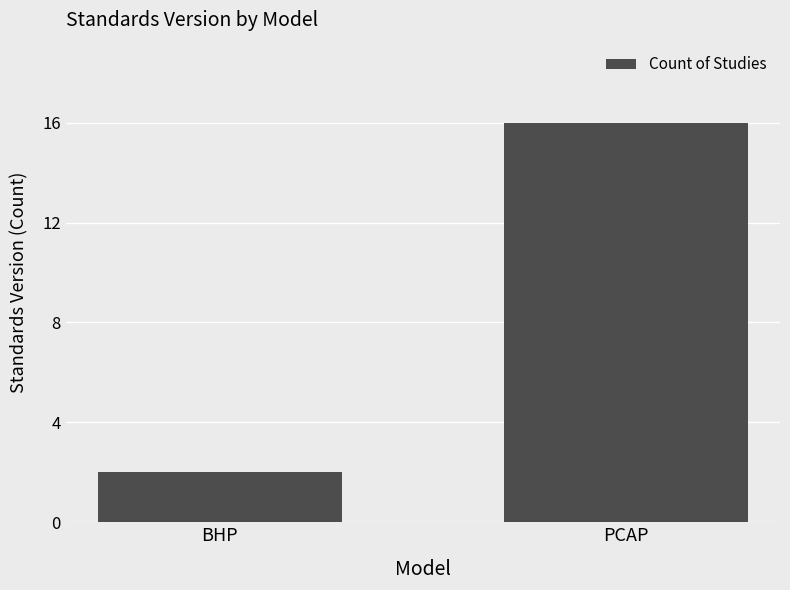

What value does the data have at BHP?

2